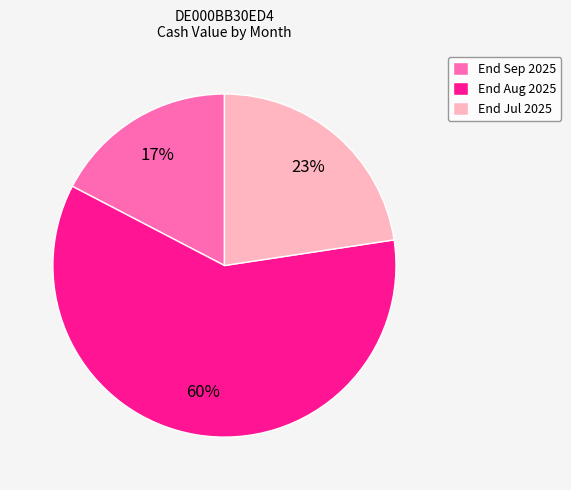

Is there a majority slice in this chart?

Yes